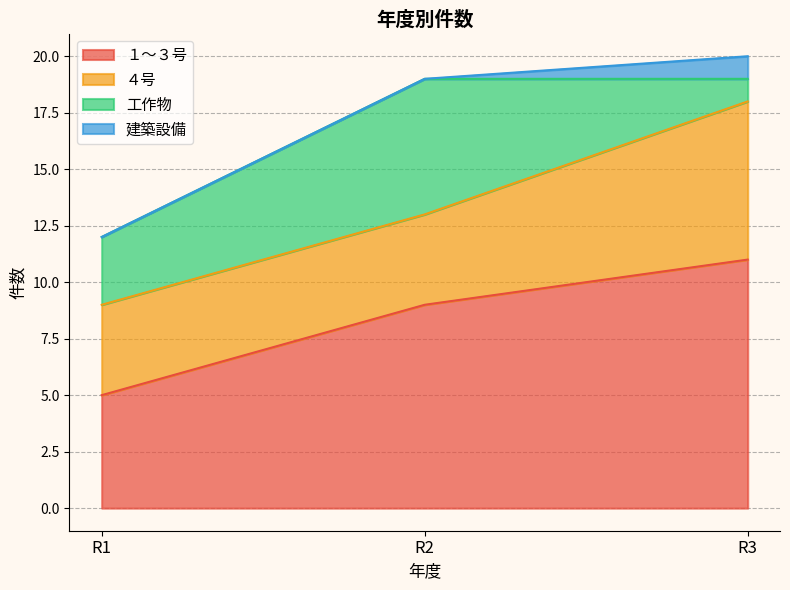

Reading left to right, what are all the values shown in this chart?

１～３号: R1=5	R2=9	R3=11
４号: R1=4	R2=4	R3=7
工作物: R1=3	R2=6	R3=1
建築設備: R1=0	R2=0	R3=1